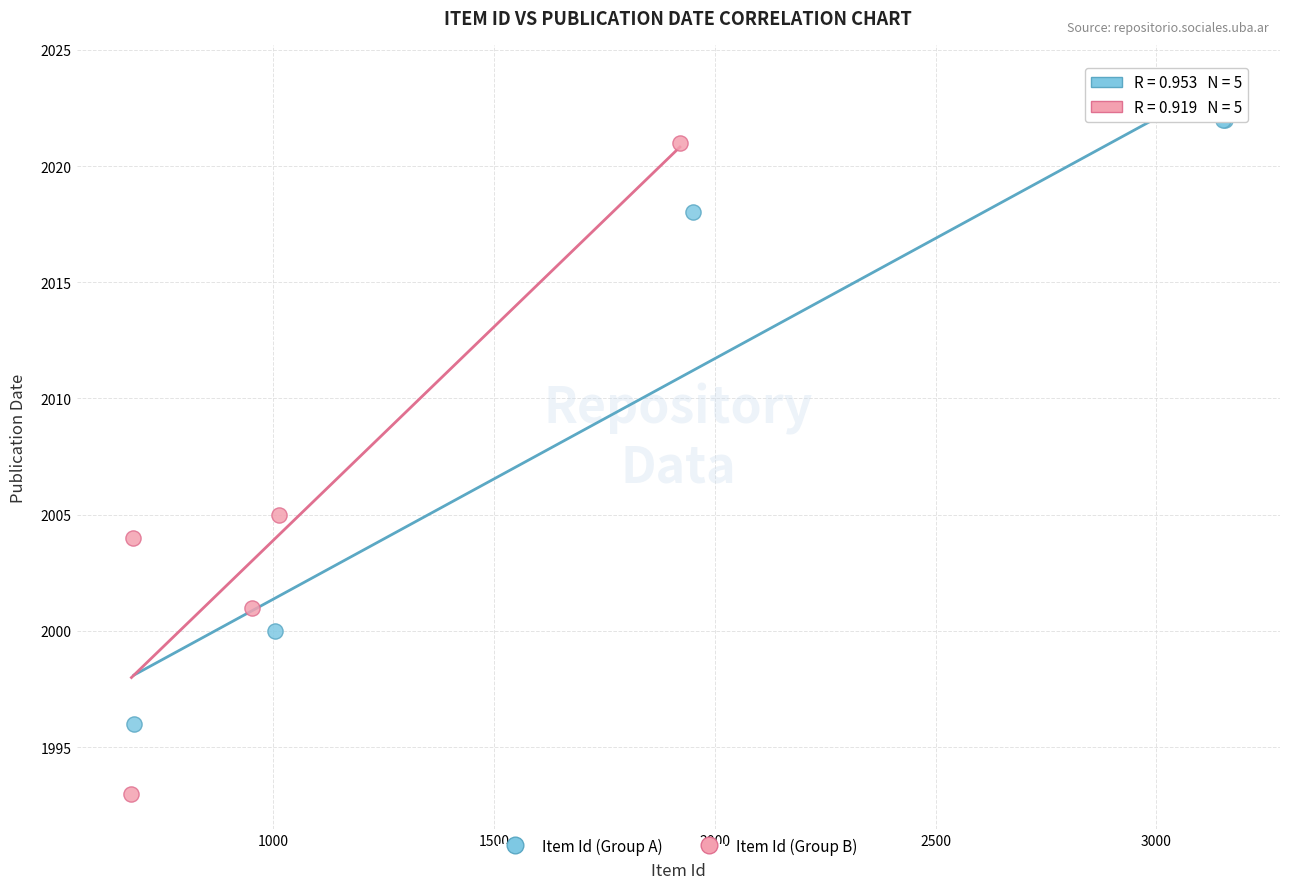

What are all the series names shown in the legend?

Item Id (Group A), Item Id (Group B)